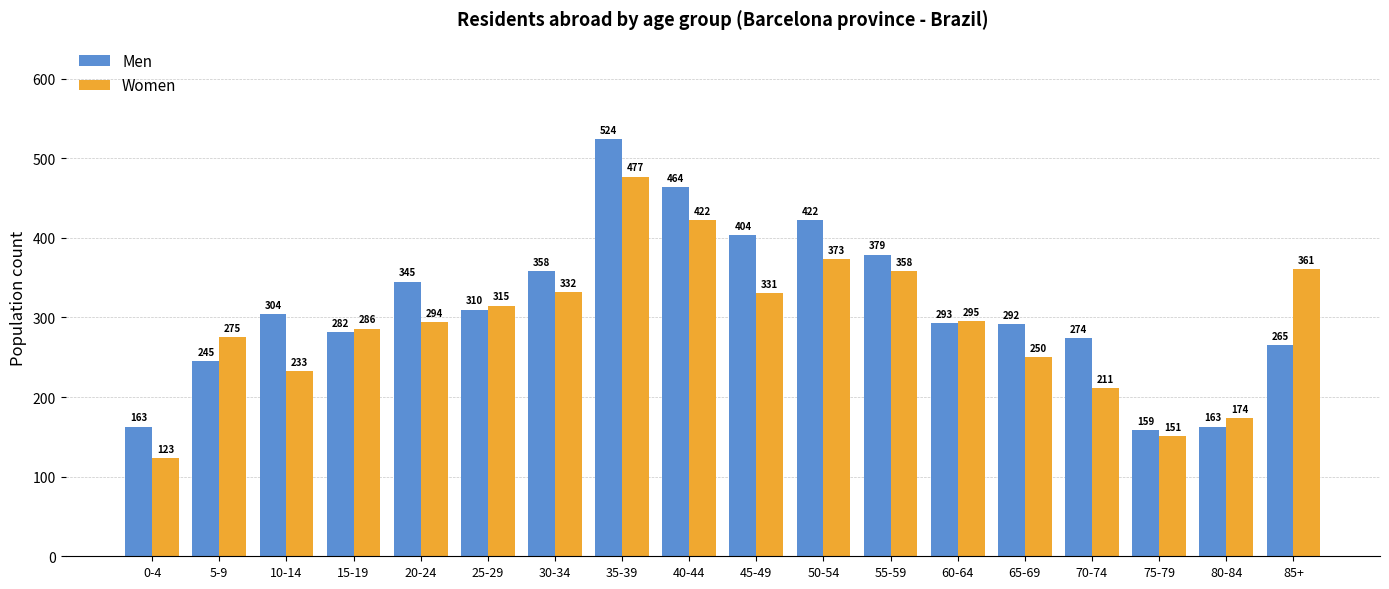

Which series has the widest spread of values?

Men